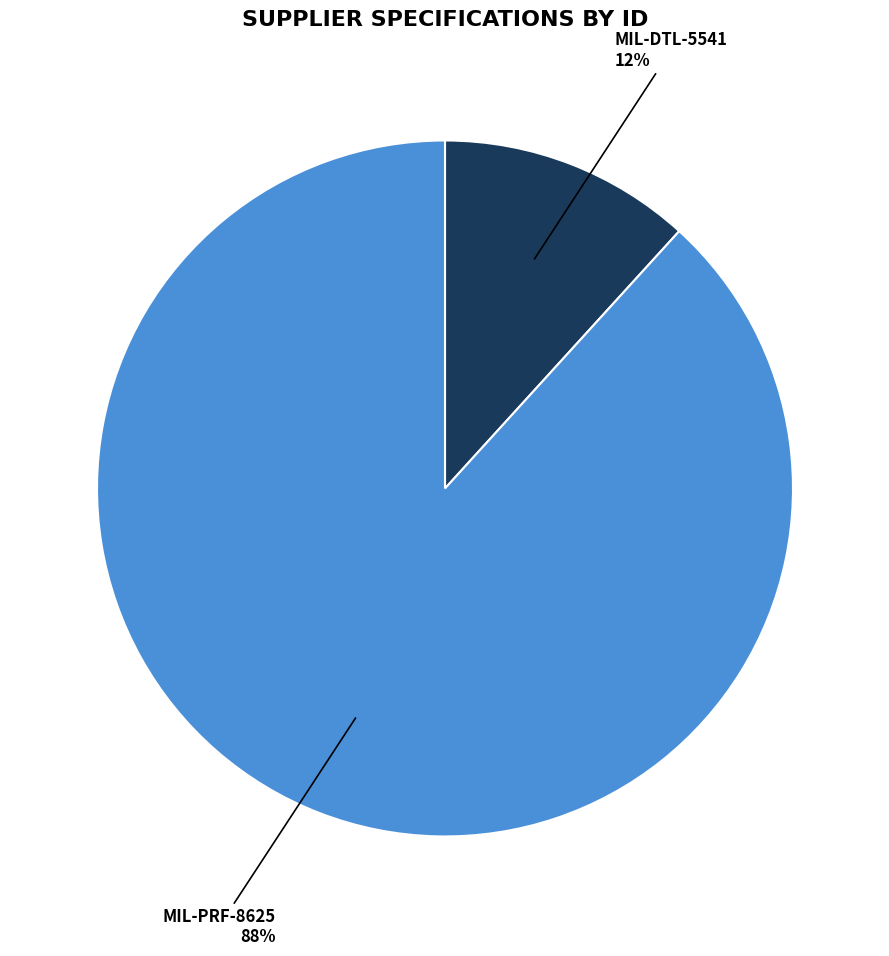

Is it true that MIL-DTL-5541 is 26% of the pie?

False